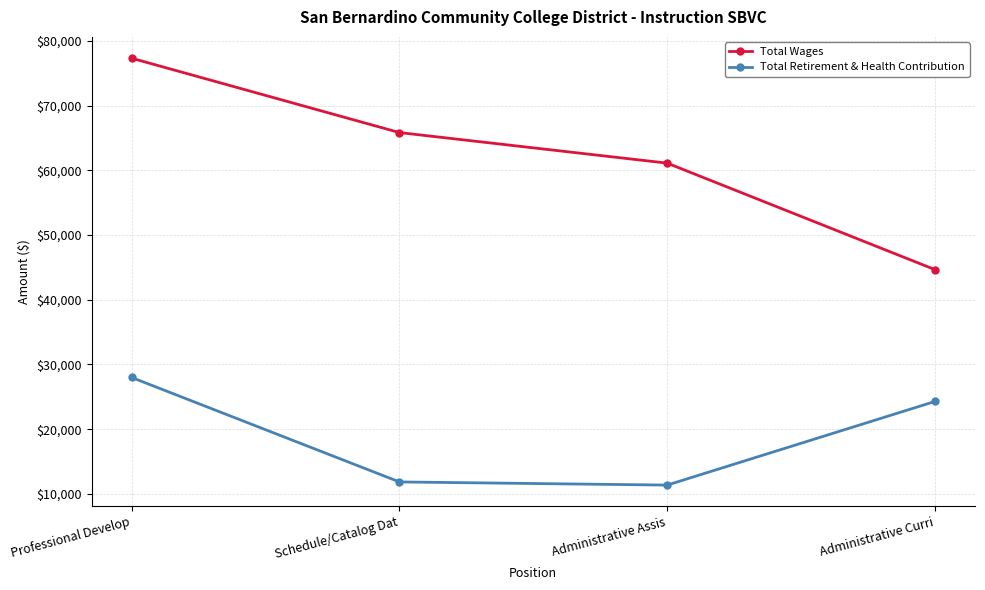

What is the greatest value displayed?

77325